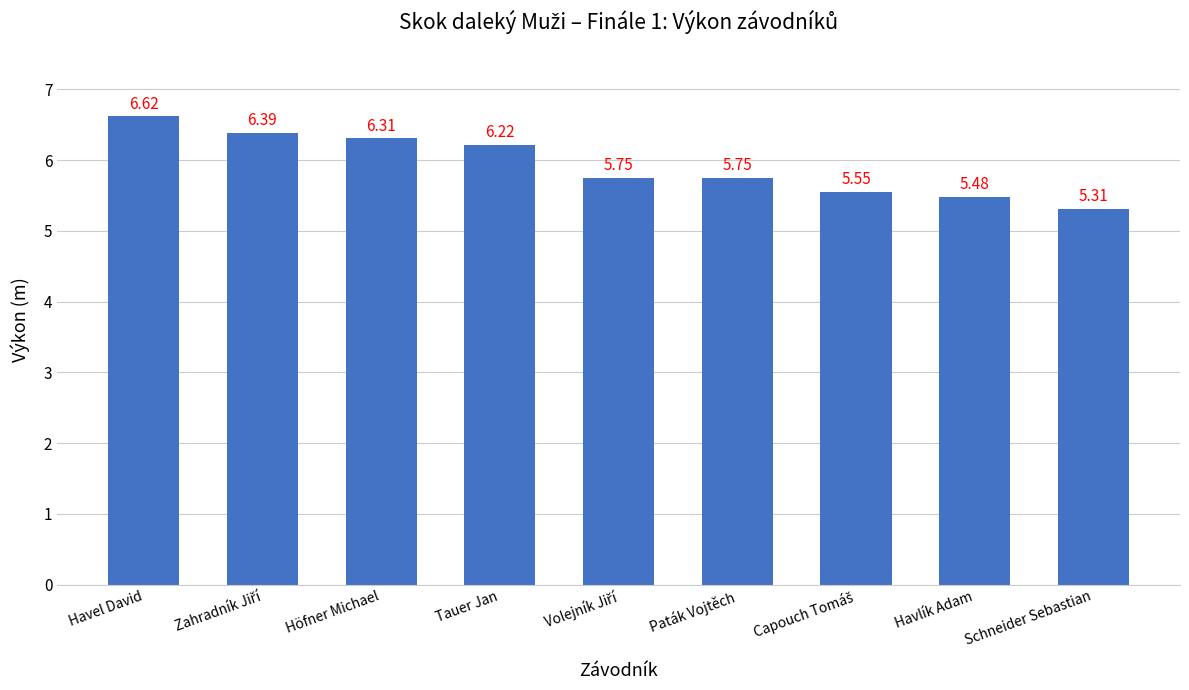

What is the smallest value displayed?

5.3